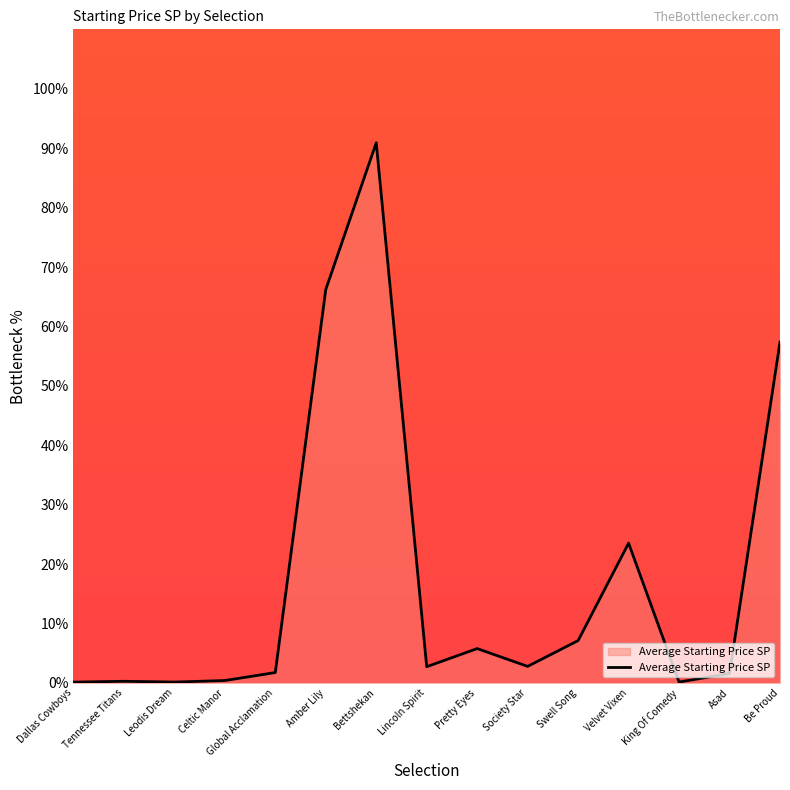

The value at Velvet Vixen is 23.5. True or false?

True